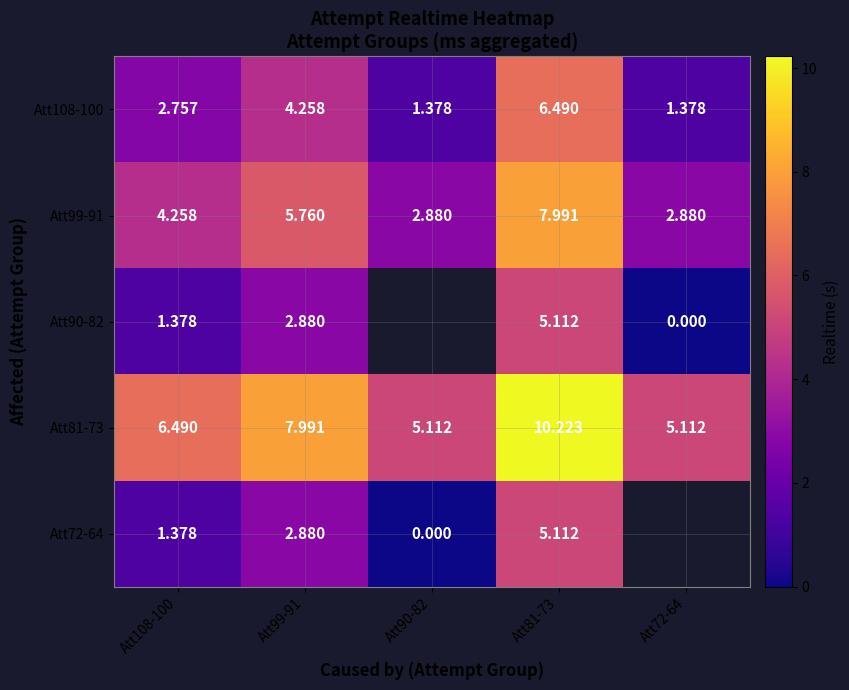

What is the sum of all Att99-91 values?

23.8